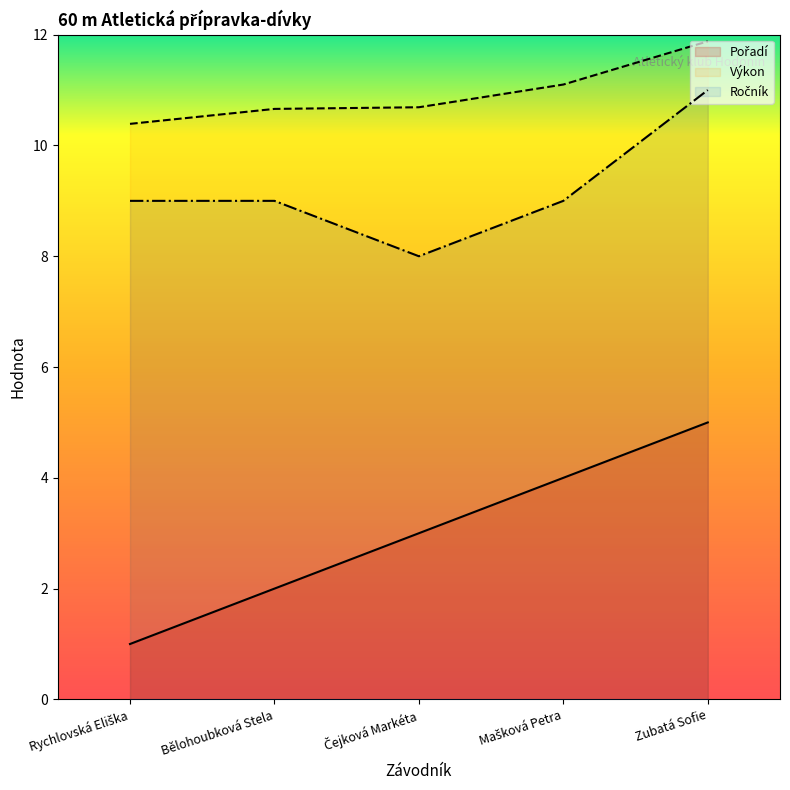

Where is Ročník nearest to the value 9?

Rychlovská Eliška